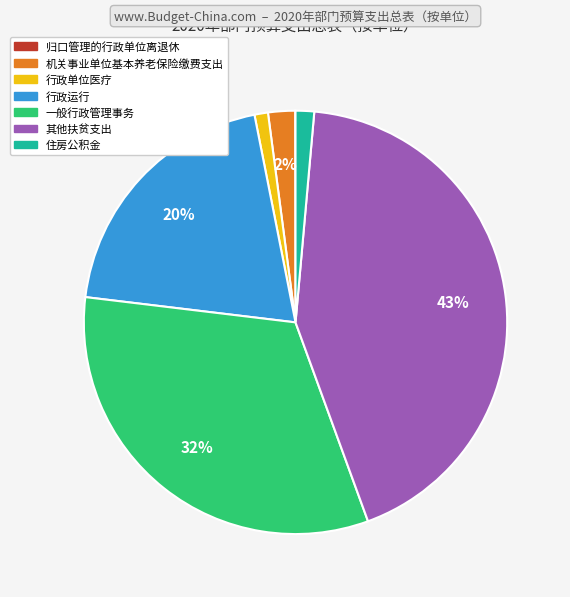

What is the largest slice in the pie chart?

其他扶贫支出